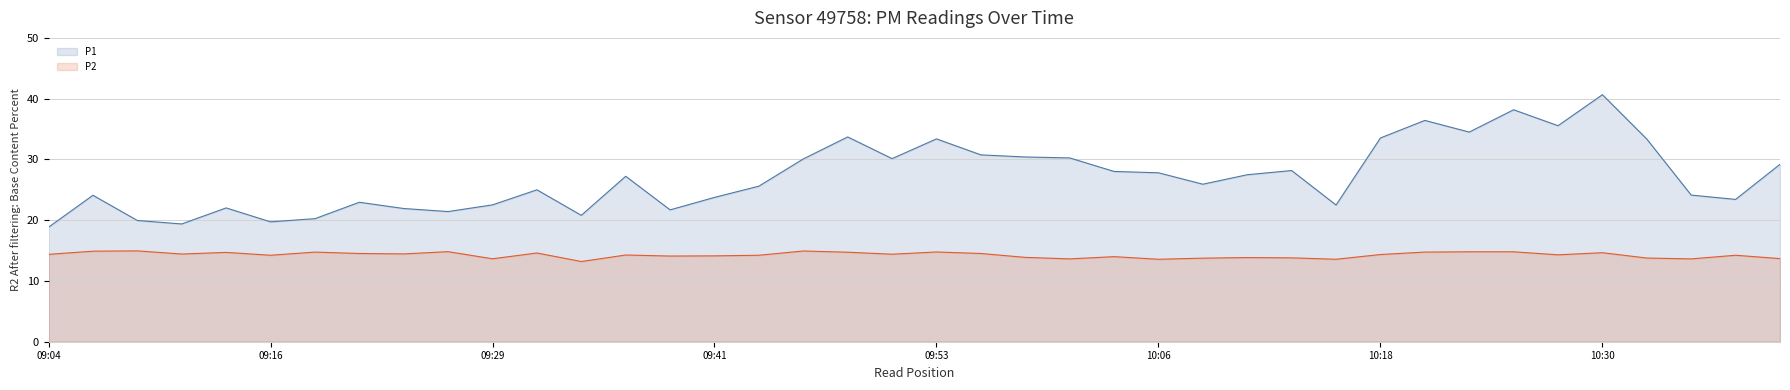

What is the lowest value of the P2 series?

13.2